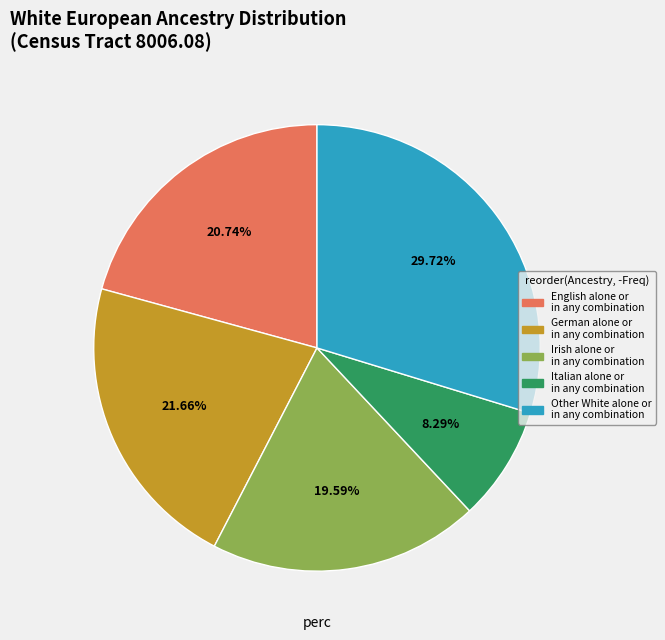

Is there a majority slice in this chart?

No